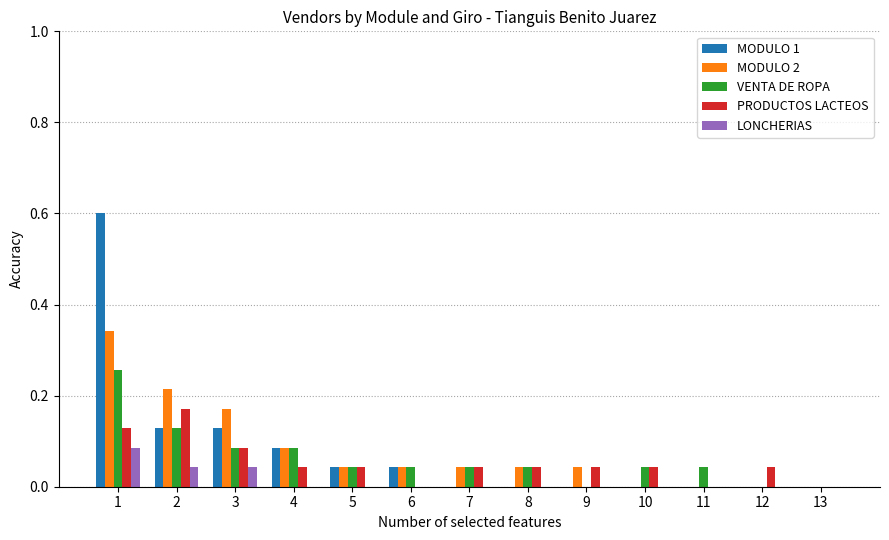

Does the chart contain stacked bars?

No